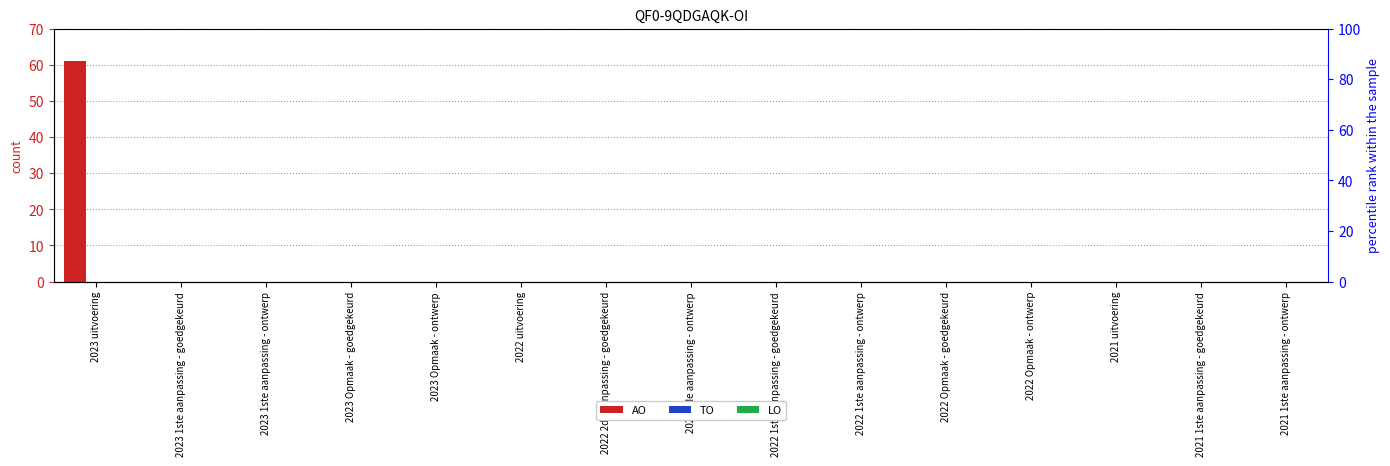

Rank the categories by LO value from highest to lowest.

2023 uitvoering, 2023 1ste aanpassing - goedgekeurd, 2023 1ste aanpassing - ontwerp, 2023 Opmaak - goedgekeurd, 2023 Opmaak - ontwerp, 2022 uitvoering, 2022 2de aanpassing - goedgekeurd, 2022 2de aanpassing - ontwerp, 2022 1ste aanpassing - goedgekeurd, 2022 1ste aanpassing - ontwerp, 2022 Opmaak - goedgekeurd, 2022 Opmaak - ontwerp, 2021 uitvoering, 2021 1ste aanpassing - goedgekeurd, 2021 1ste aanpassing - ontwerp